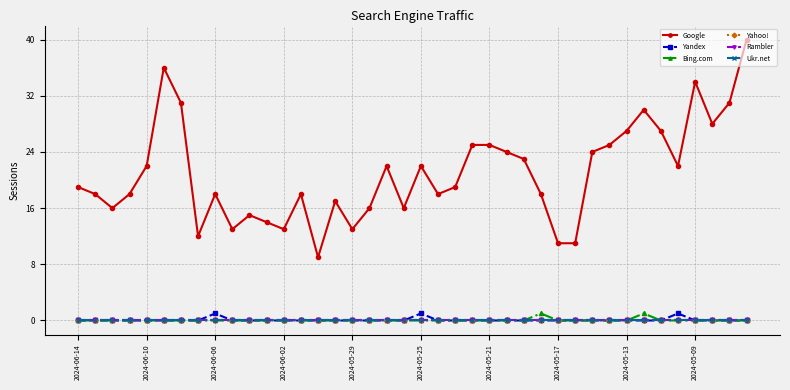

True or false: Rambler has more than 1 interior local peaks.

False